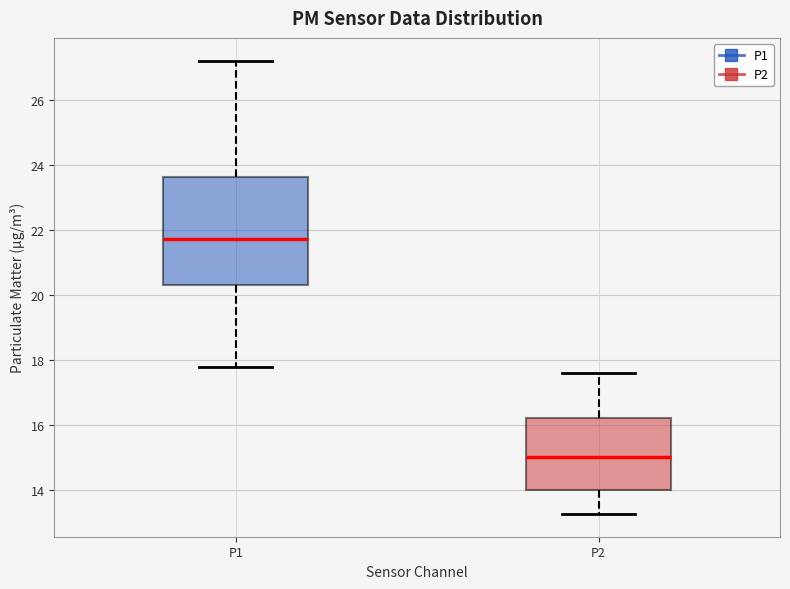

Reading left to right, transcribe this box plot: for each box, give where its median line is, the range the box spans, and where its two whiskers end, as read against the y-axis. The values are not printed on the chart, so give them approximately, as read against the axis.

P1: median 21.8, box 20.2 to 23.6, whiskers 17.8 to 27.2
P2: median 15.0, box 14.0 to 16.2, whiskers 13.2 to 17.6